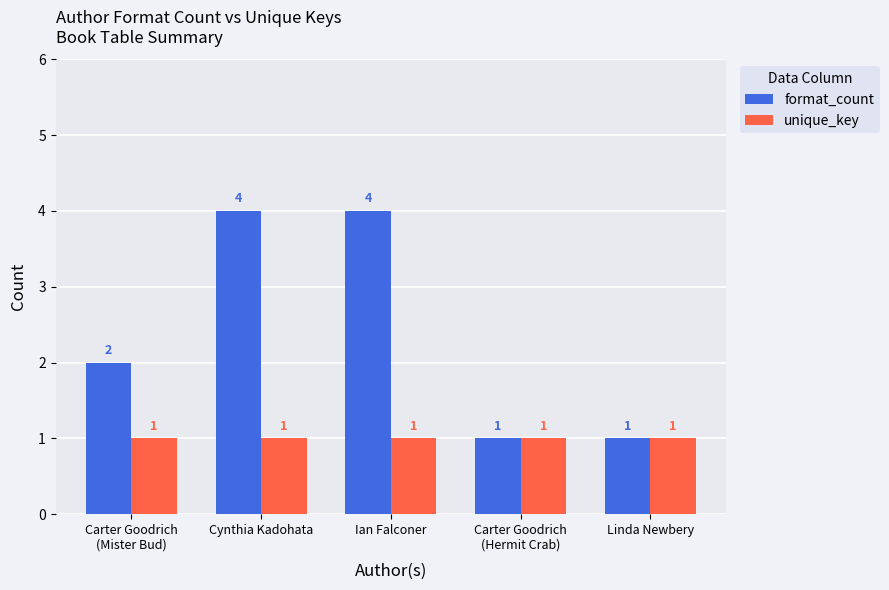

What is the difference between the highest and lowest values at Ian Falconer?

3